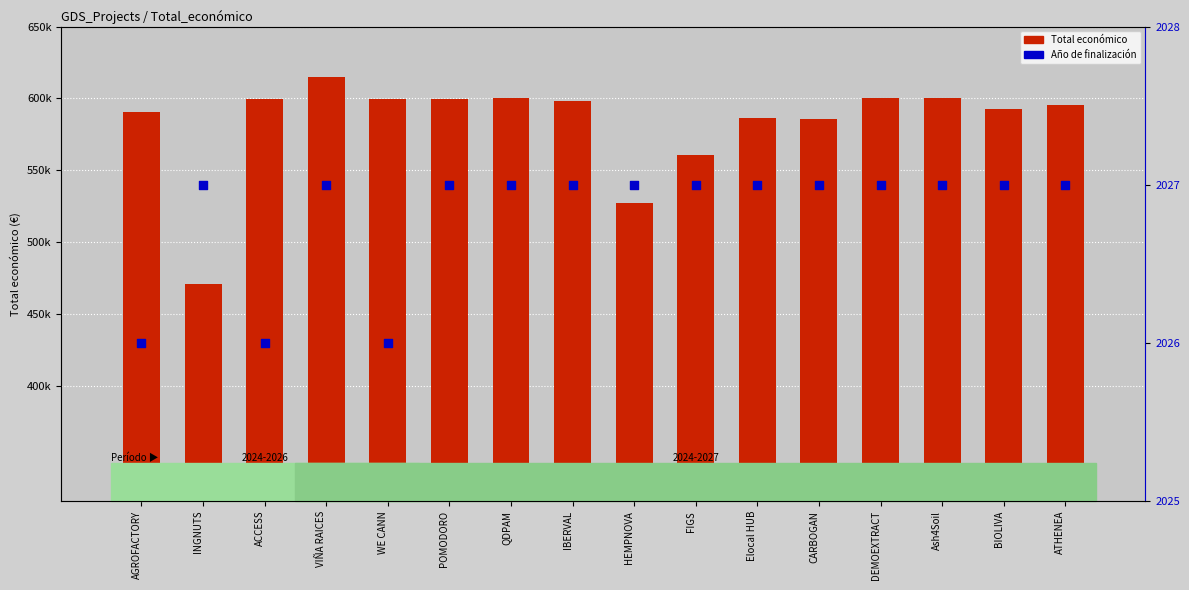

What are all the series names shown in the legend?

Total económico, Año de finalización